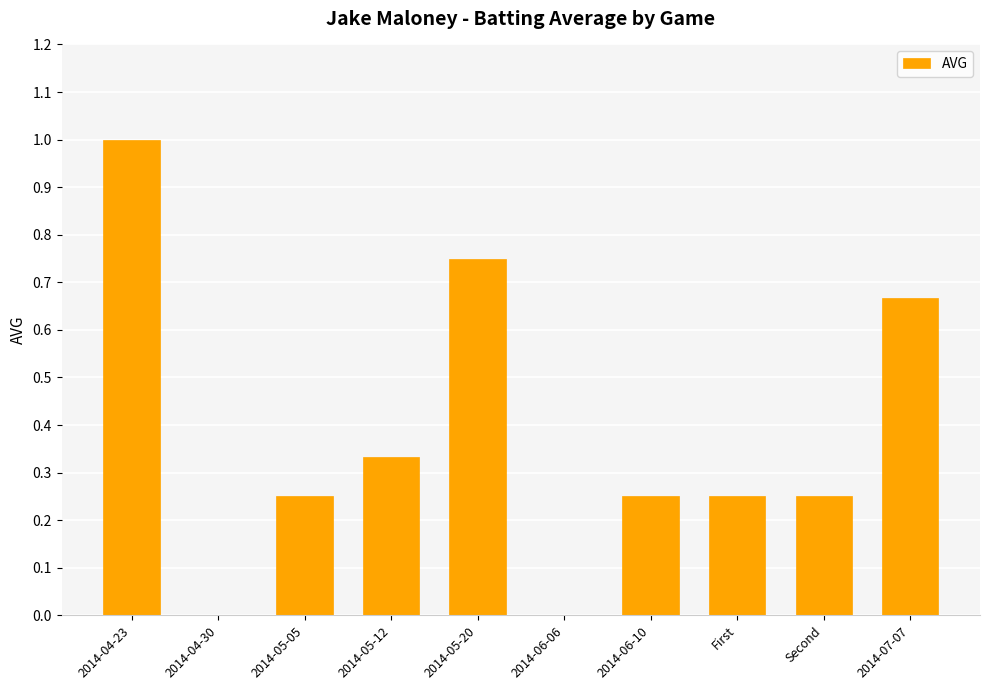

The value at 2014-06-06 is 0.0. True or false?

True